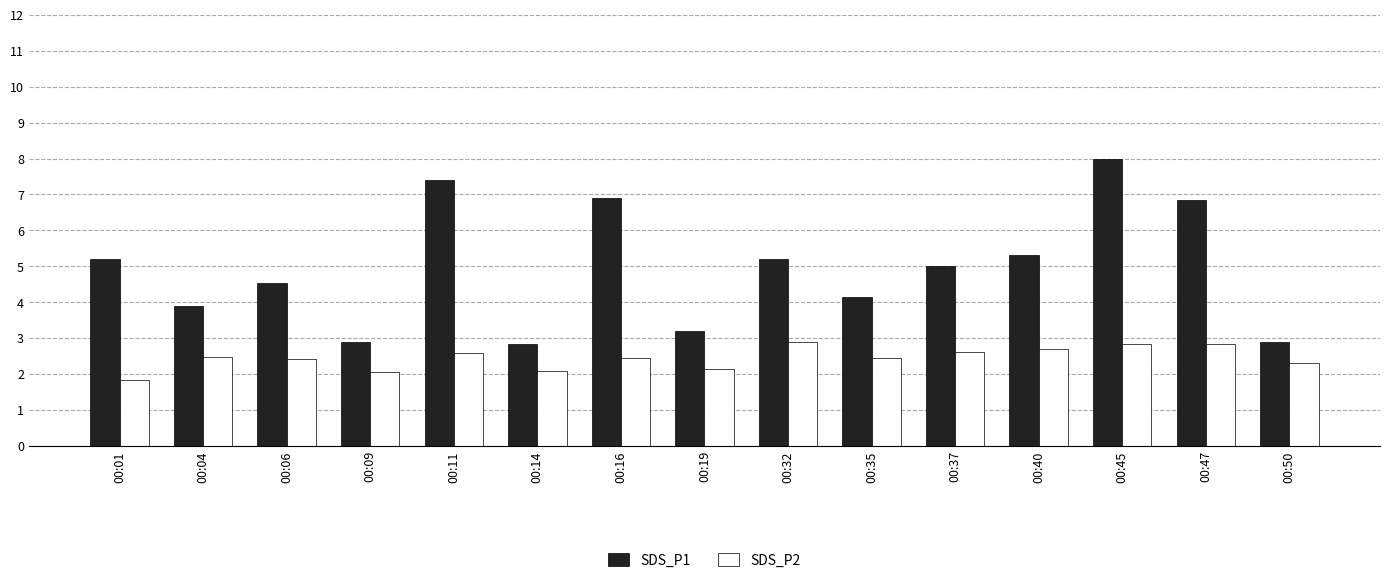

What is the difference between the maximum and minimum values in the SDS_P2 series?

1.1